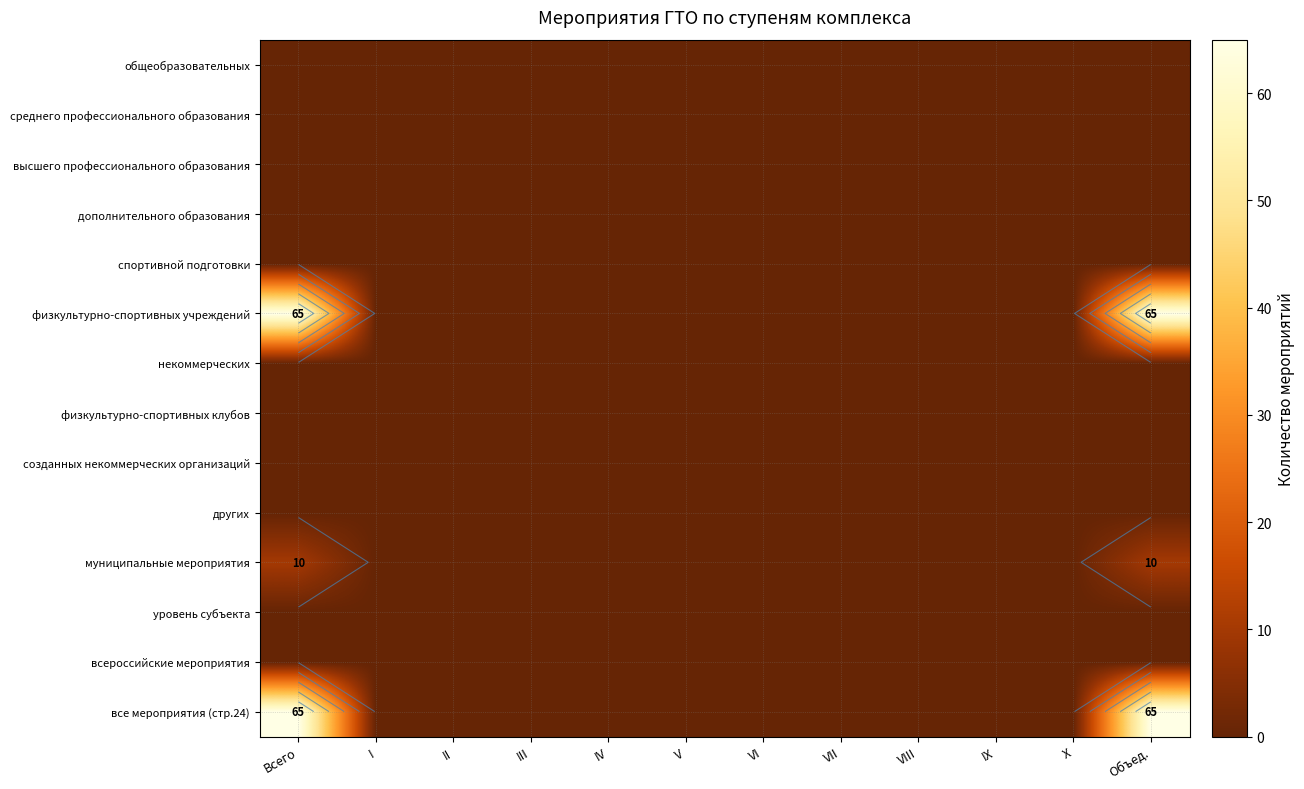

At how many categories does at least one series exceed 50?

2